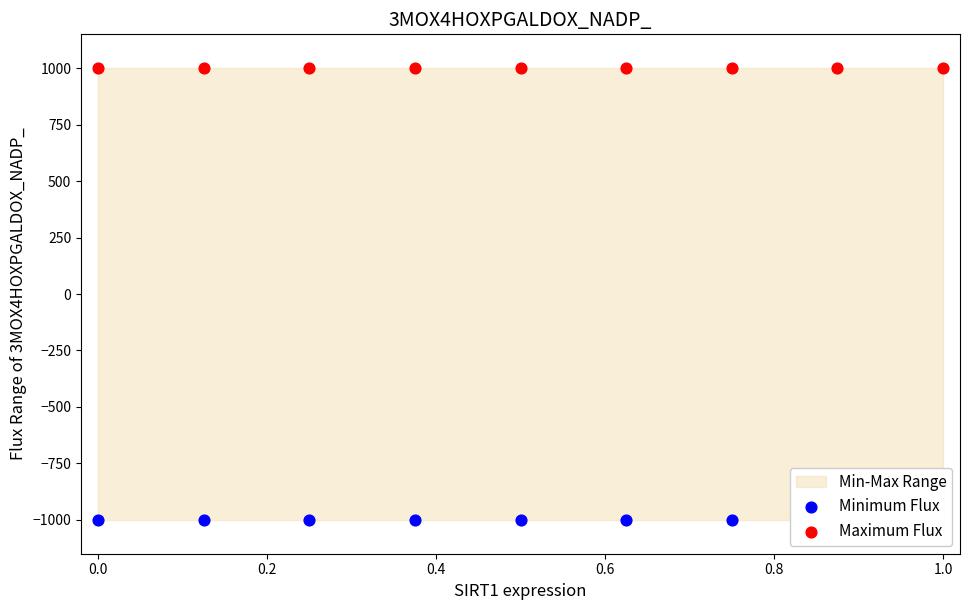

Which series has the largest total across all categories?

Maximum Flux